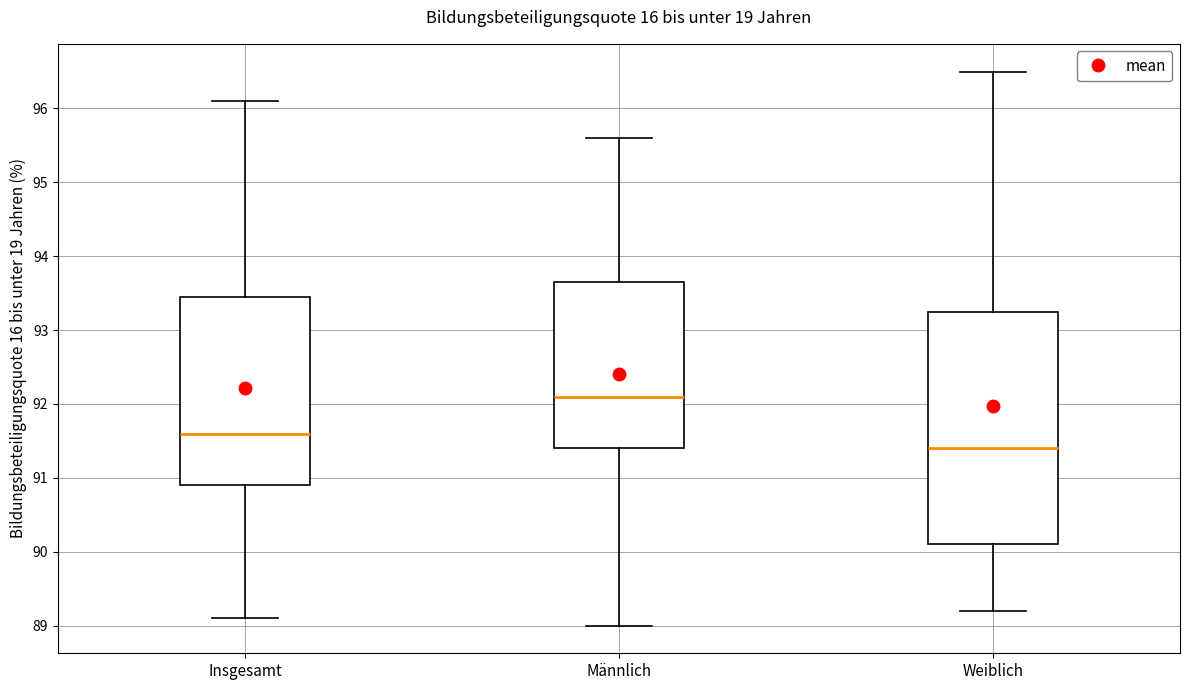

Comparing the boxes themselves (not the whiskers), which one is the tallest?

Weiblich